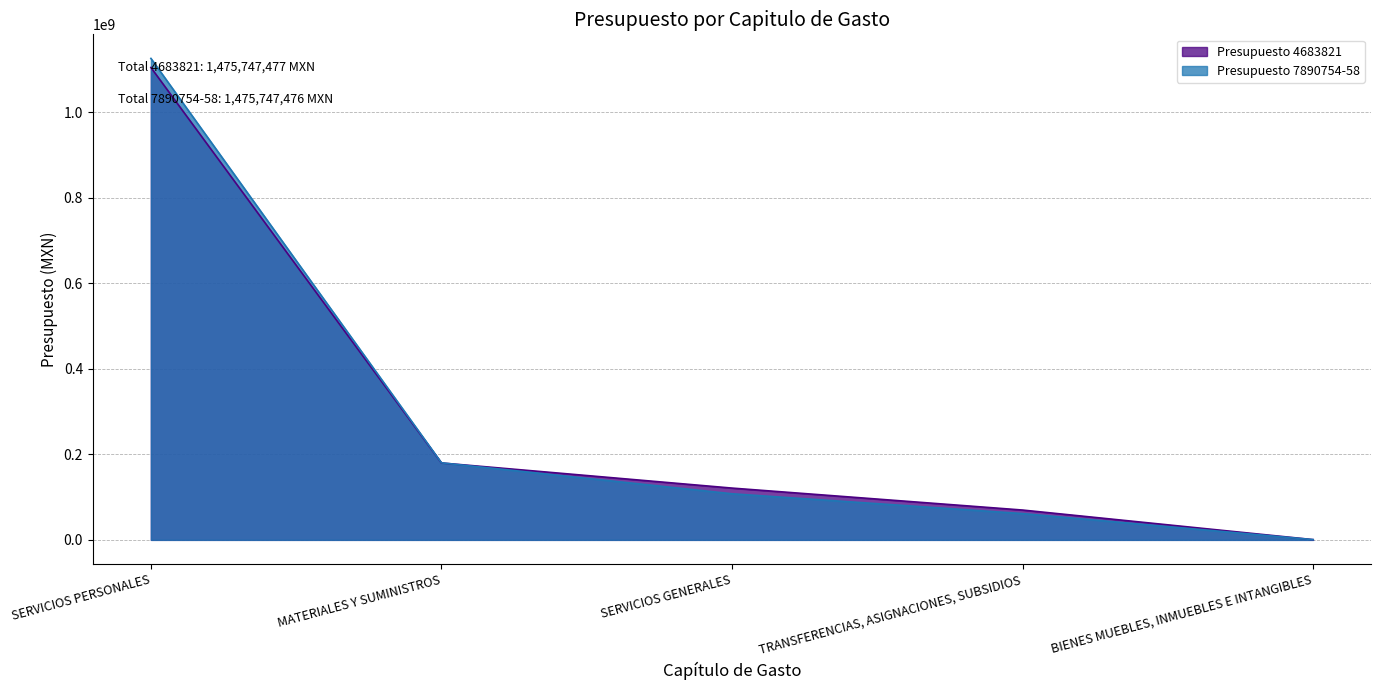

List the series in order of their overall mean, highest first.

Presupuesto 4683821, Presupuesto 7890754-58